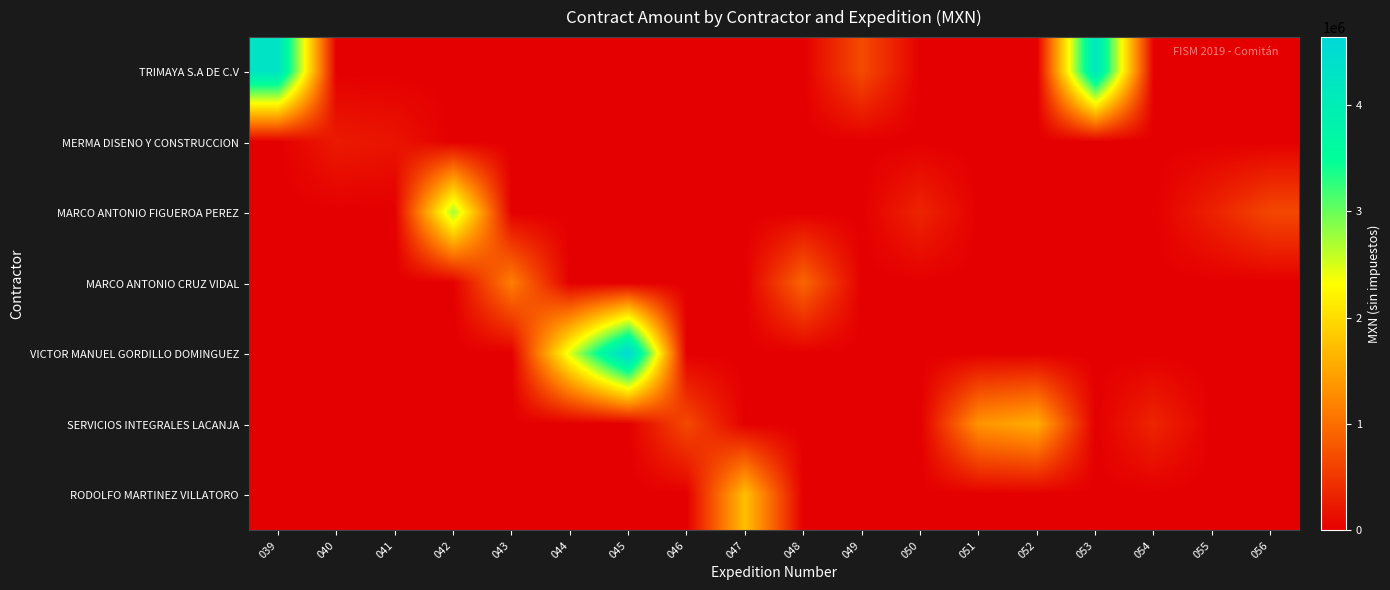

Rank the series by their maximum value, from highest to lowest.

VICTOR MANUEL GORDILLO DOMINGUEZ, TRIMAYA S.A DE C.V, MARCO ANTONIO FIGUEROA PEREZ, RODOLFO MARTINEZ VILLATORO, SERVICIOS INTEGRALES LACANJA, MARCO ANTONIO CRUZ VIDAL, MERMA DISENO Y CONSTRUCCION